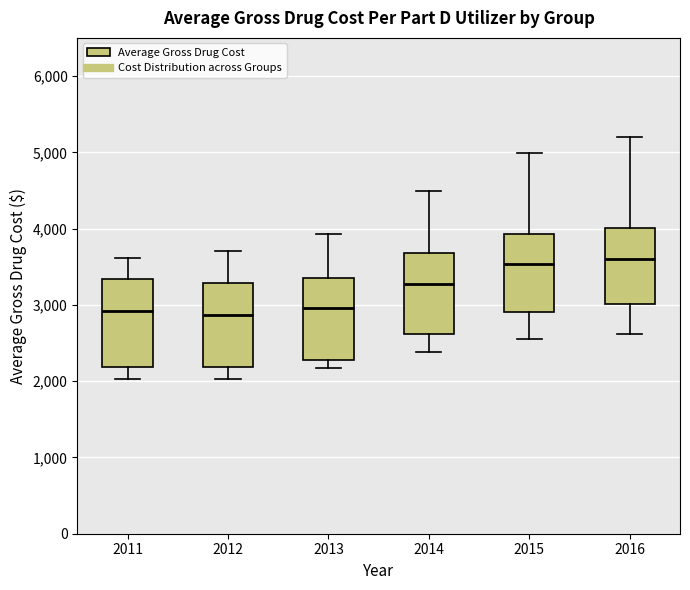

Reading left to right, transcribe this box plot: for each box, give where its median line is, the range the box spans, and where its two whiskers end, as read against the y-axis. The values are not printed on the chart, so give them approximately, as read against the axis.

2011: median 2900, box 2200 to 3300, whiskers 2000 to 3600
2012: median 2900, box 2200 to 3300, whiskers 2000 to 3700
2013: median 3000, box 2300 to 3400, whiskers 2200 to 3900
2014: median 3300, box 2600 to 3700, whiskers 2400 to 4500
2015: median 3500, box 2900 to 3900, whiskers 2600 to 5000
2016: median 3600, box 3000 to 4000, whiskers 2600 to 5200